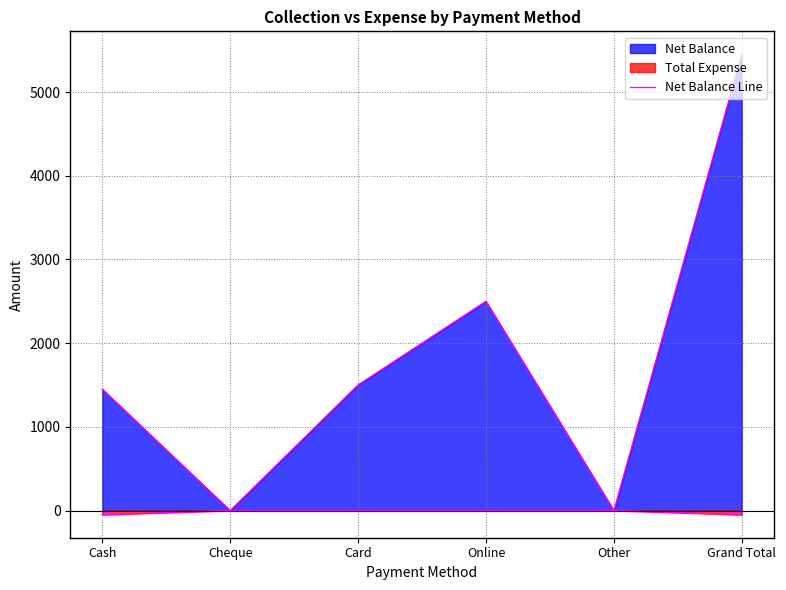

Rank the categories by value from highest to lowest.

Grand Total, Online, Card, Cash, Cheque, Other